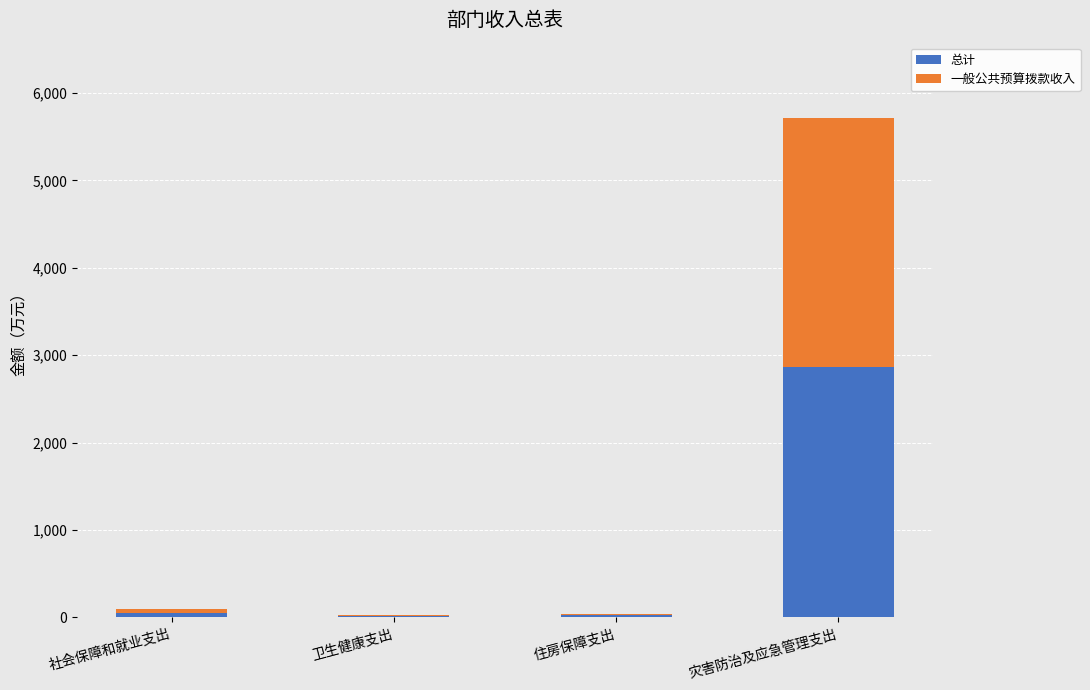

What is the highest value of the 总计 series?

2859.4